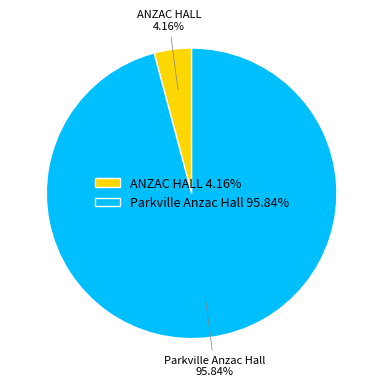

To the nearest percent, what is the difference between the largest and smallest slice percentages?

92%